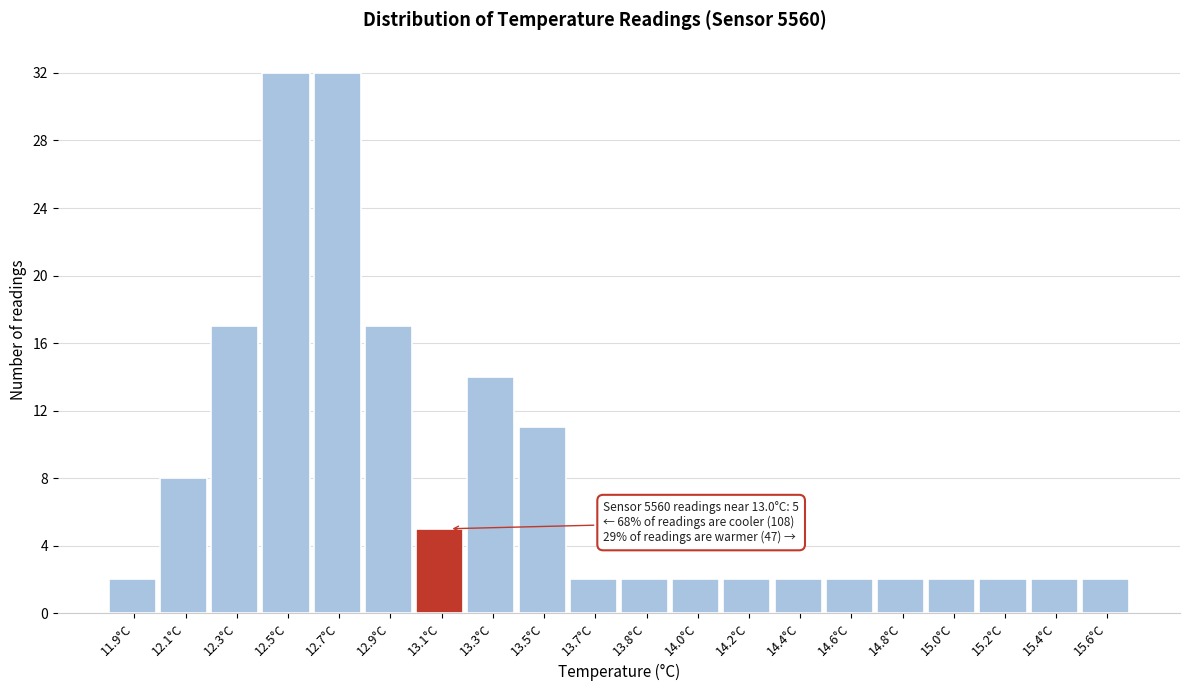

Reading left to right, extract all data points from this chart.

2	8	17	32	32	17	5	14	11	2	2	2	2	2	2	2	2	2	2	2